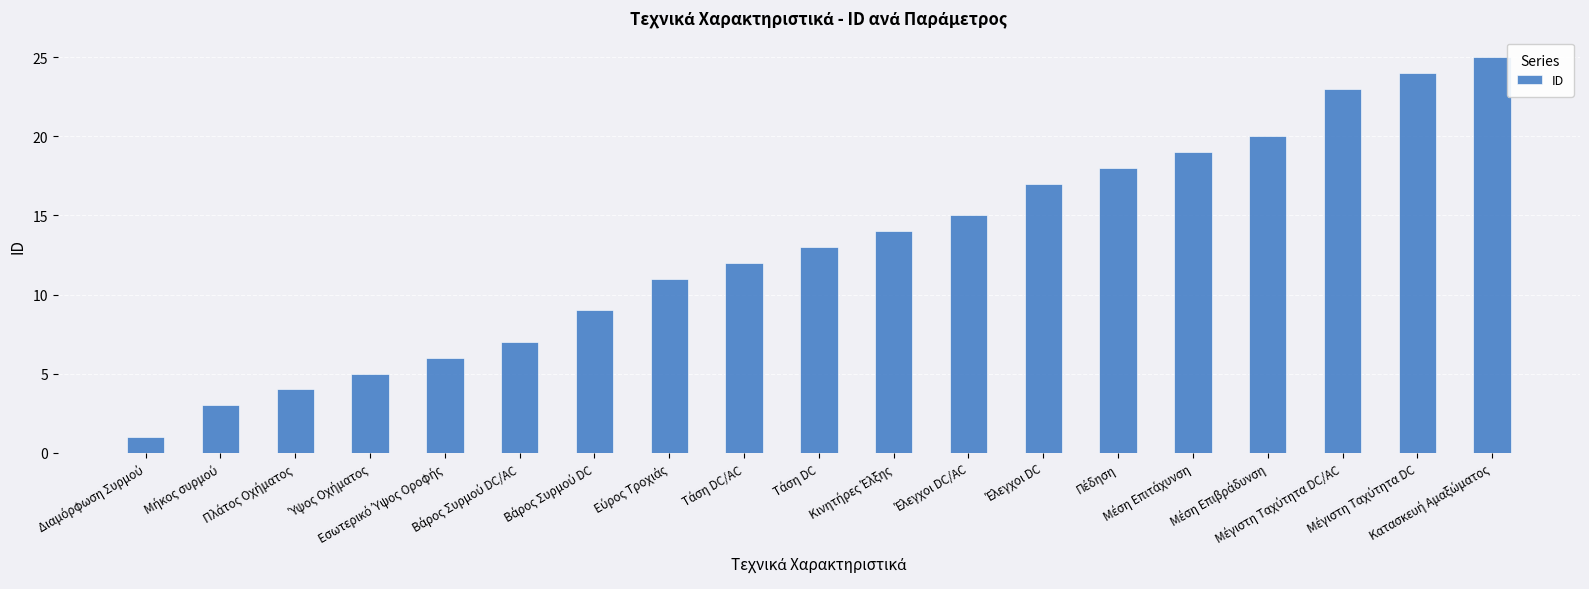

What is the greatest value displayed?

25